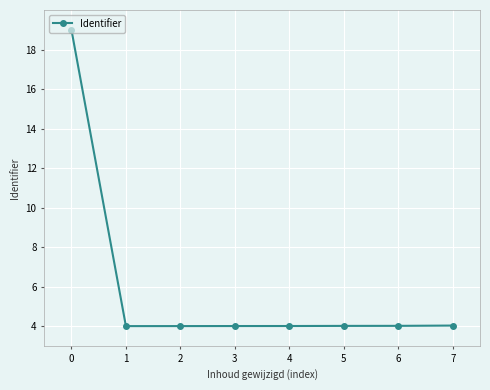

What is the greatest value displayed?

19.0